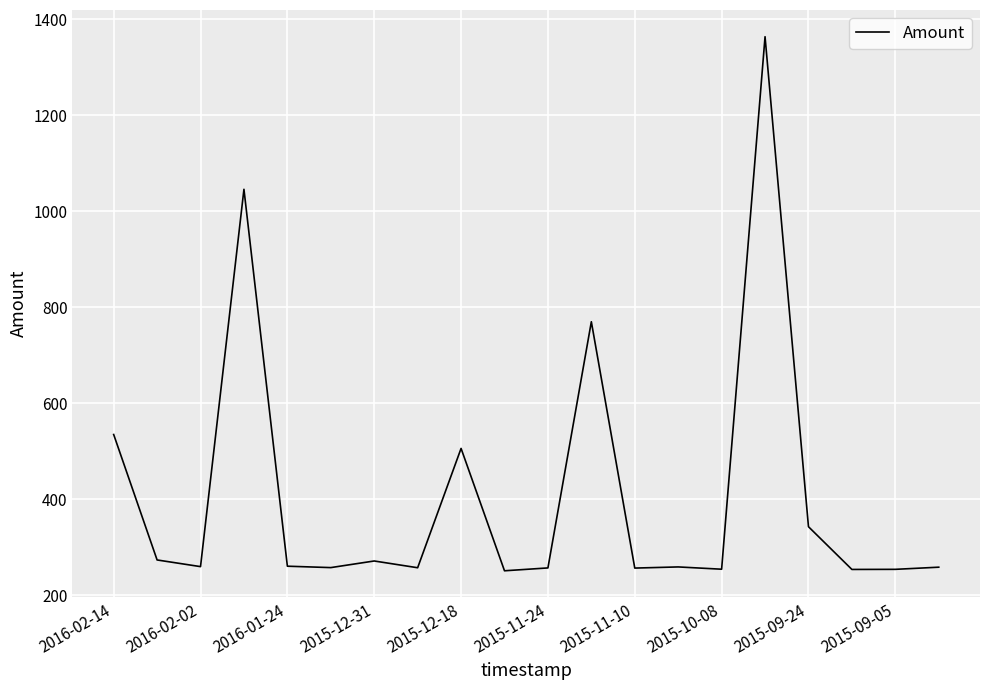

What is the difference between the maximum and minimum values?

1113.0